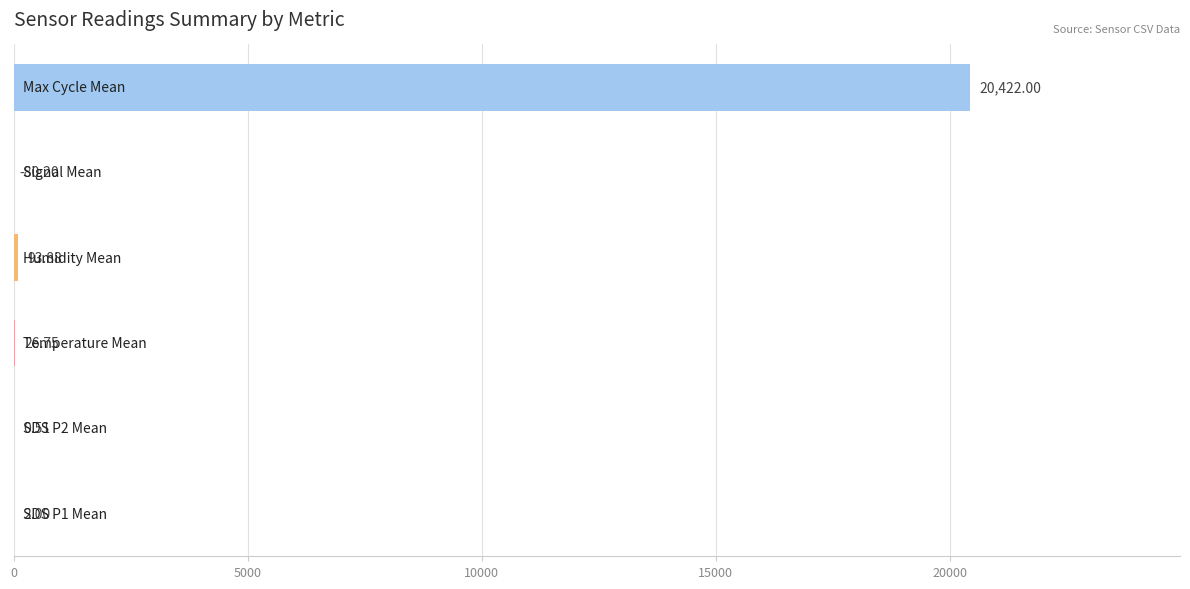

What is the smallest value displayed?

-82.0